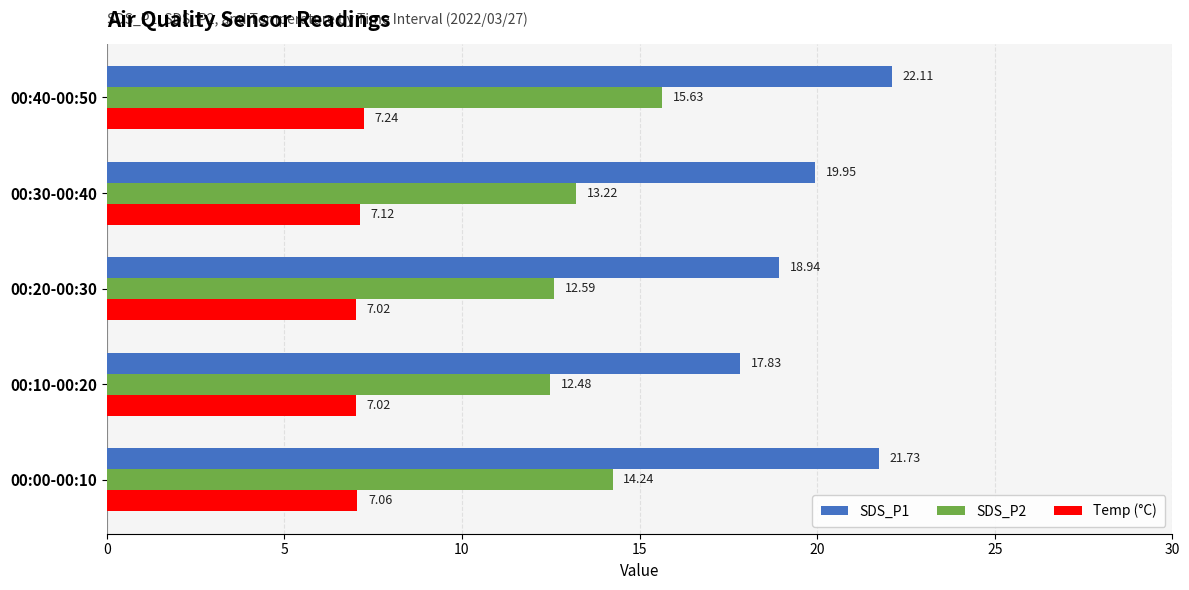

Rank the series by their average value, from highest to lowest.

SDS_P1, SDS_P2, Temp (°C)